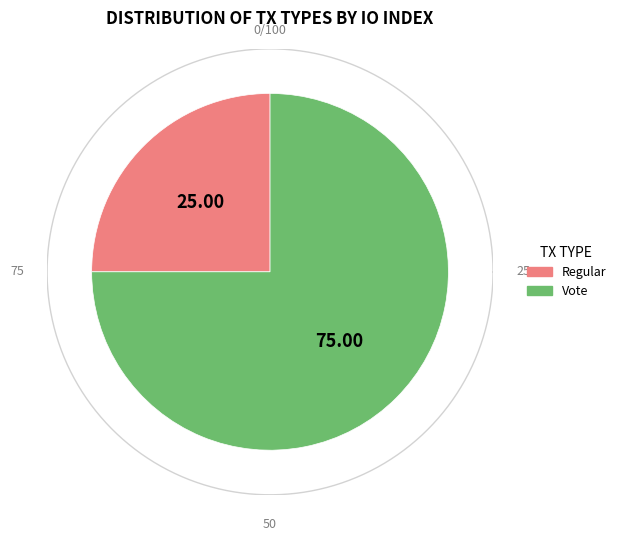

How many slices are in this pie chart?

2